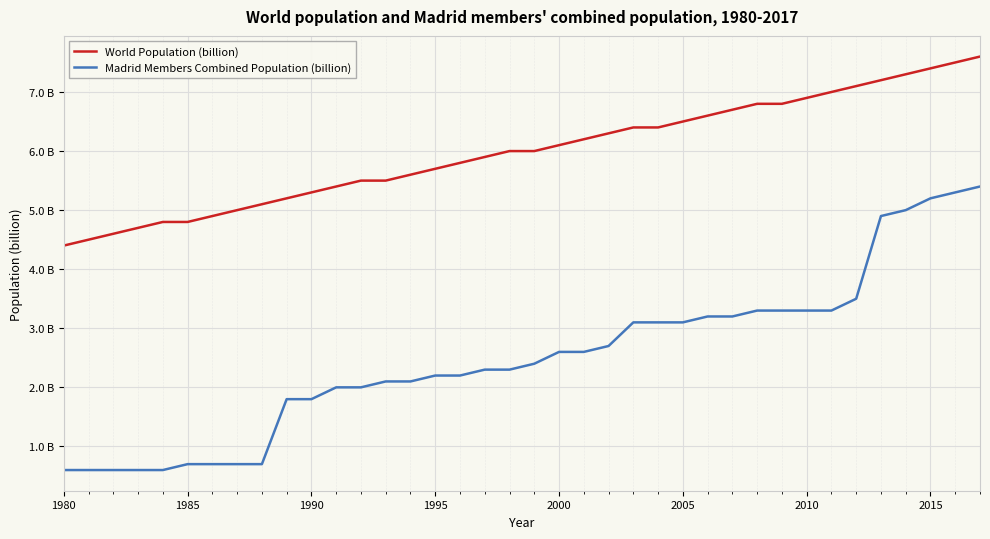

At how many categories does at least one series exceed 3?

38